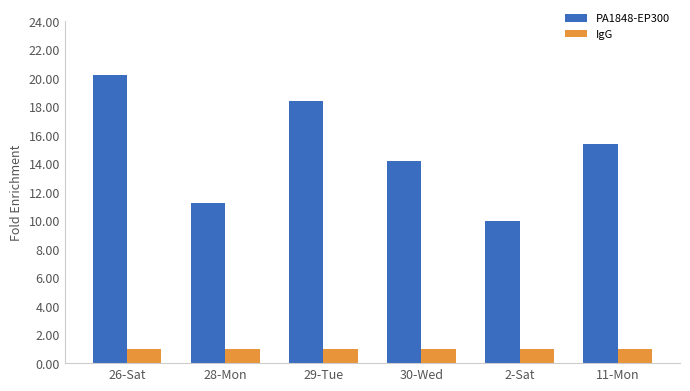

At which category is the sum across all series the highest?

26-Sat